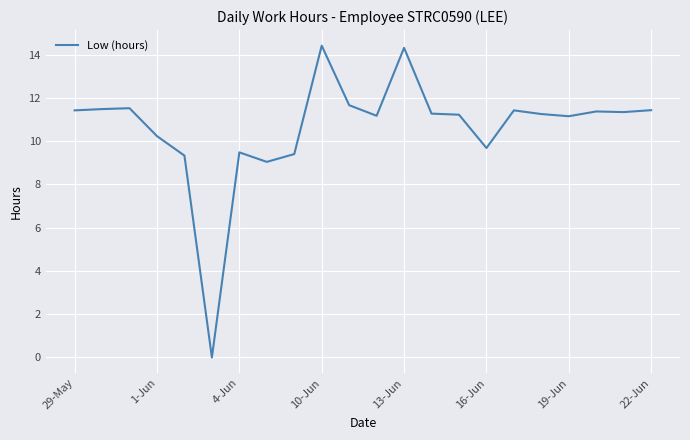

What is the difference between the maximum and minimum values?

14.4